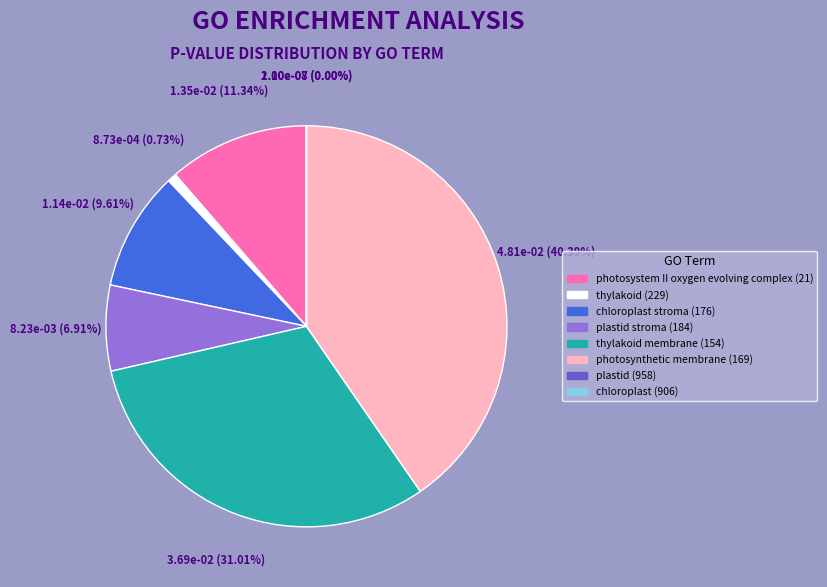

Is there a majority slice in this chart?

No